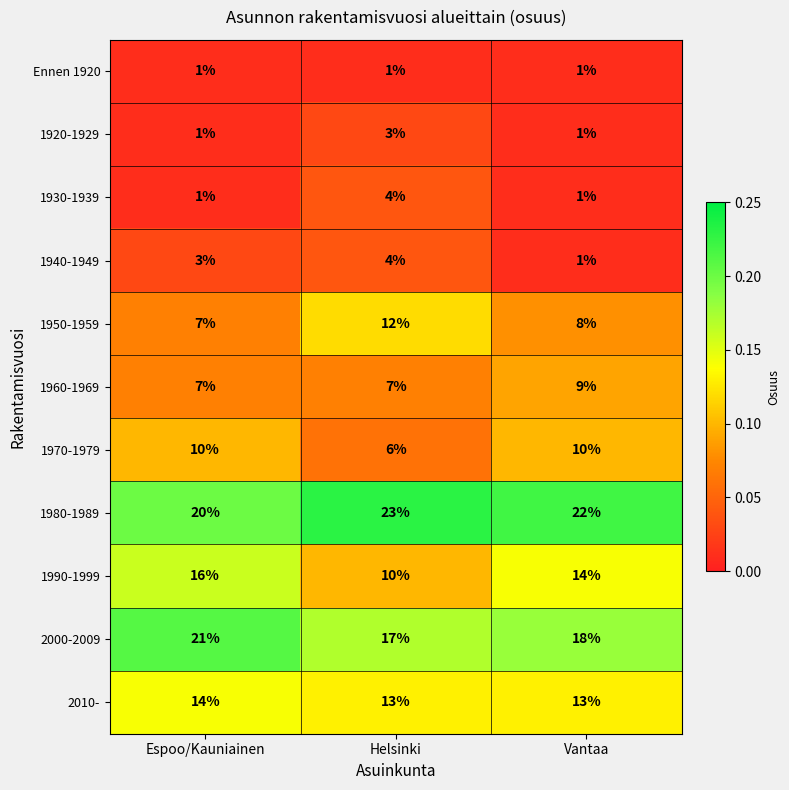

The value of 1990-1999 at Vantaa is 14. True or false?

True